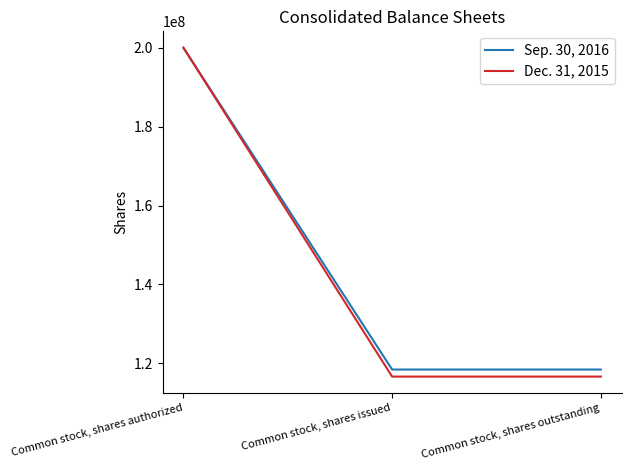

The value of Sep. 30, 2016 at Common stock, shares authorized is 200000000. True or false?

True